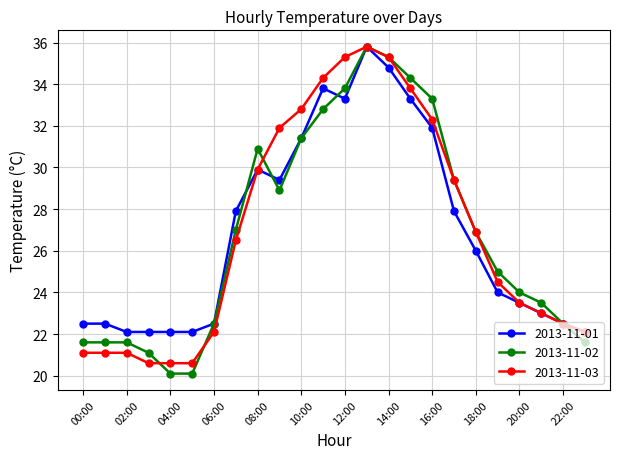

What is the minimum value shown in the chart?

20.1